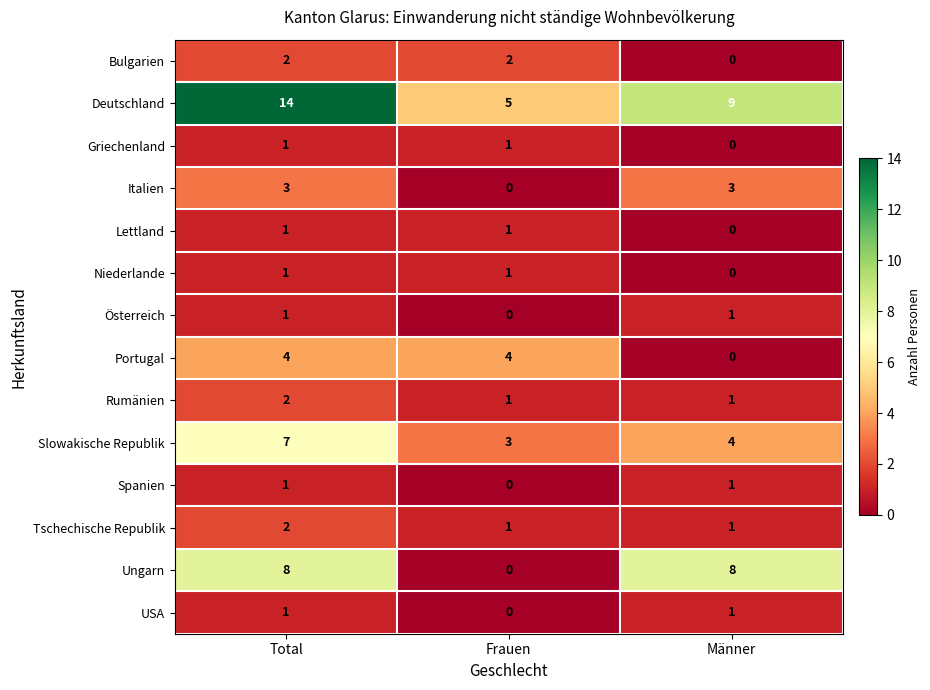

How many Griechenland values are between 0 and 1?

3